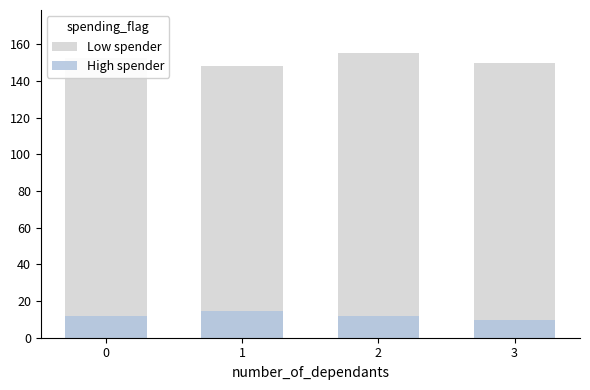

Read the Low spender value at 1.

148.3